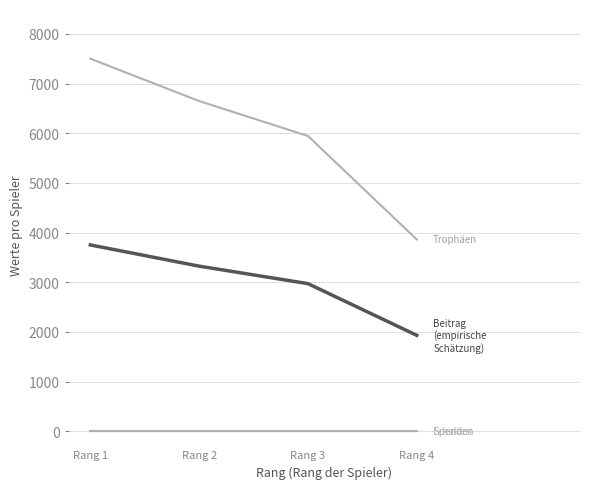

At which category does the chart reach its minimum across all series?

Rang 1